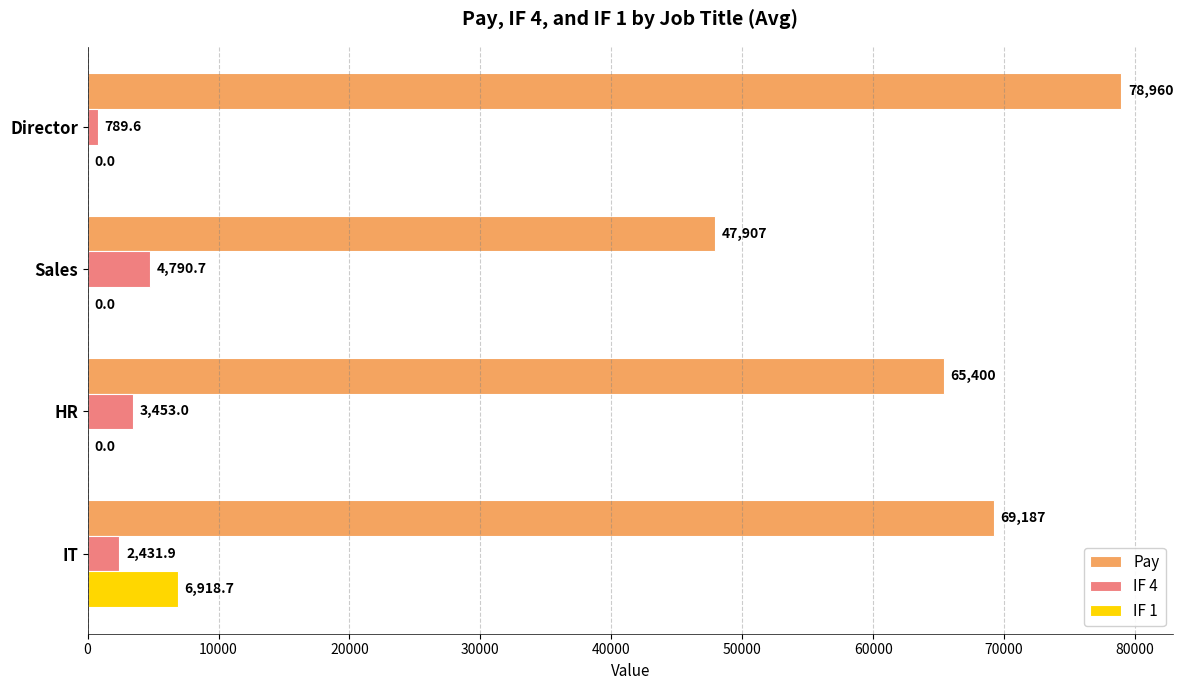

The value of IF 4 at Sales is 4790.7. True or false?

True